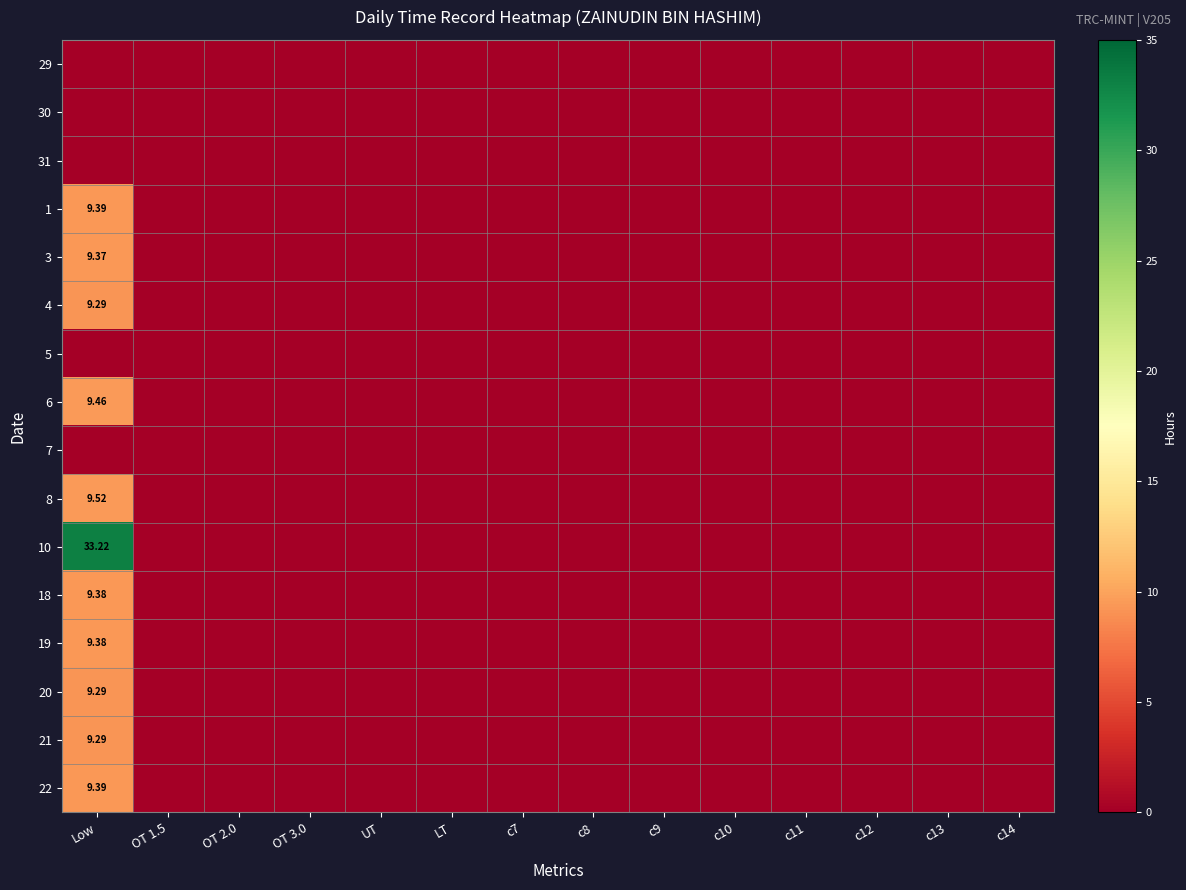

List the labels in order of 5 value, smallest first.

Low, OT 1.5, OT 2.0, OT 3.0, UT, LT, c7, c8, c9, c10, c11, c12, c13, c14